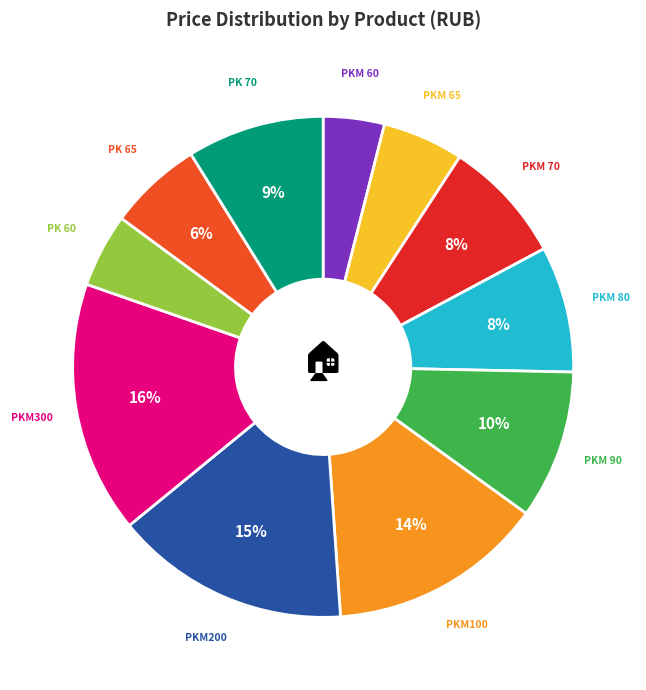

To the nearest percent, what is the average slice percentage?

9%